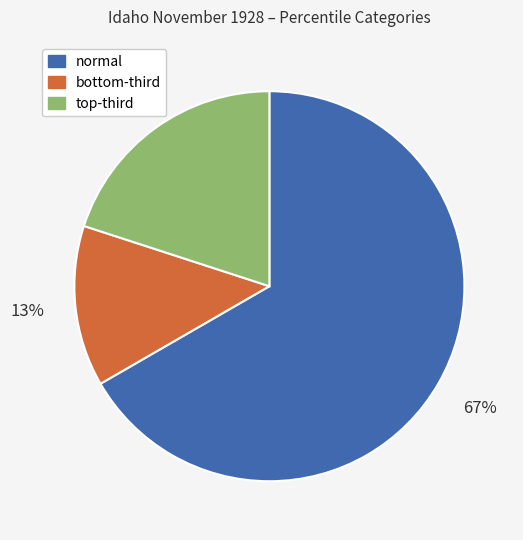

How many slices are in this pie chart?

3